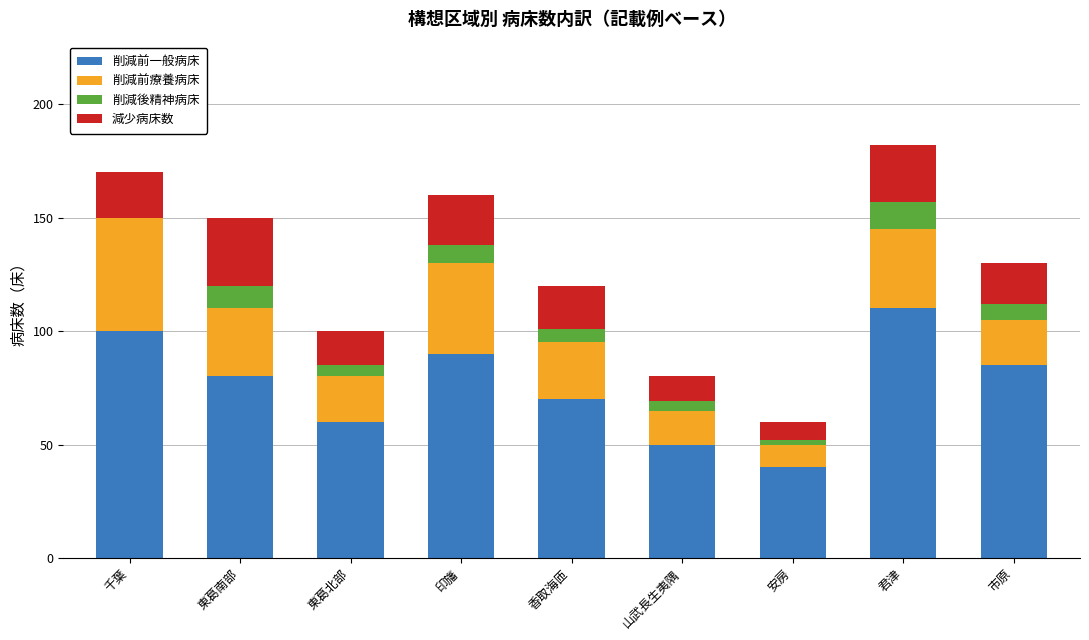

What is the maximum value for 削減前一般病床?

110